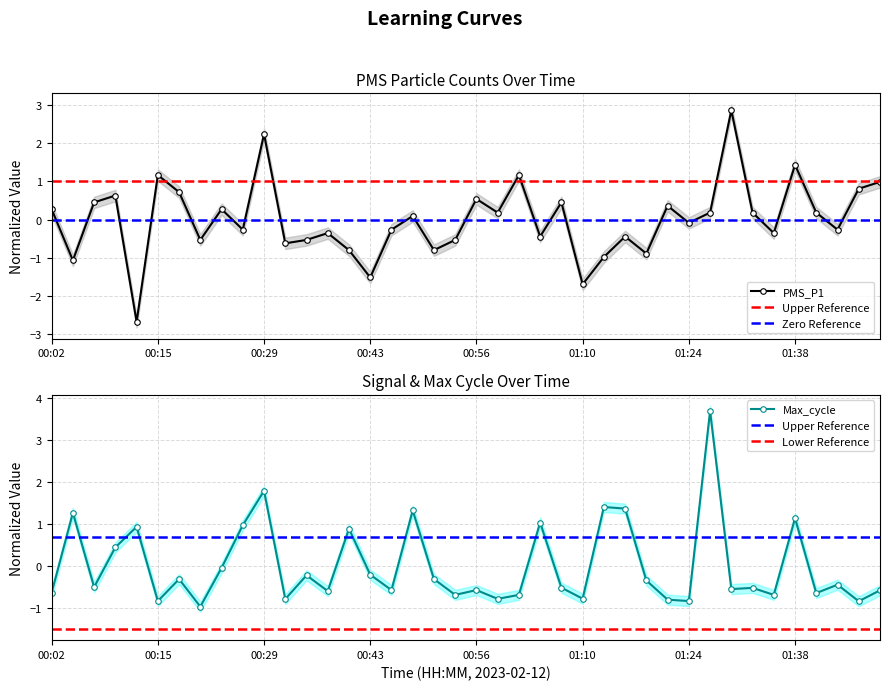

What is the label of the 28th point from the right?

00:35